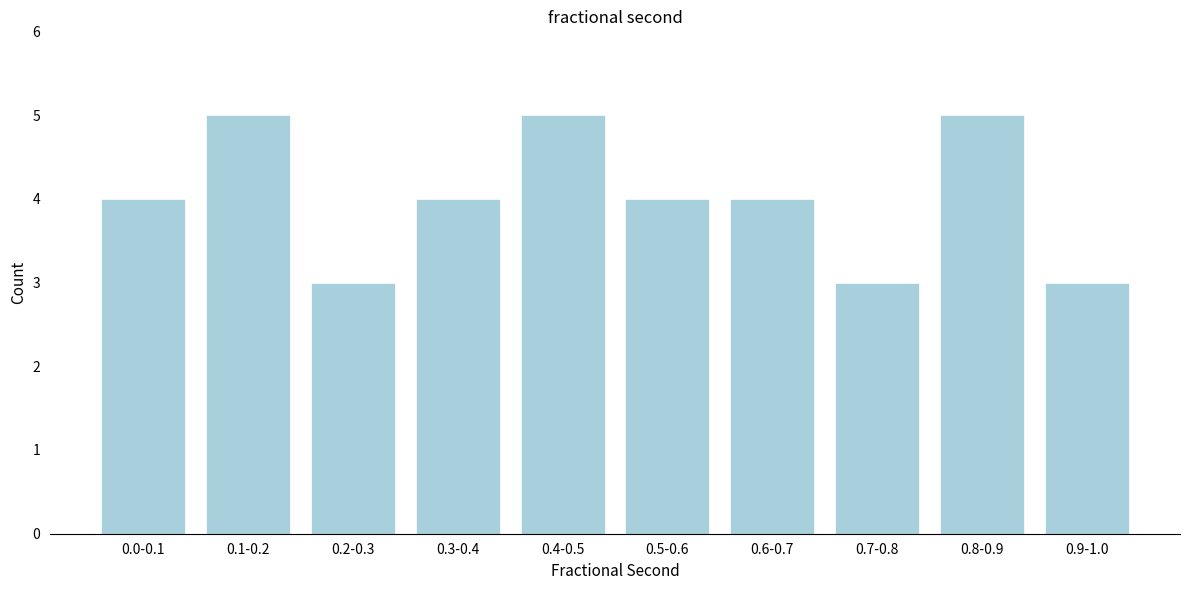

Reading left to right, extract all data points from this chart.

0.0-0.1=4	0.1-0.2=5	0.2-0.3=3	0.3-0.4=4	0.4-0.5=5	0.5-0.6=4	0.6-0.7=4	0.7-0.8=3	0.8-0.9=5	0.9-1.0=3